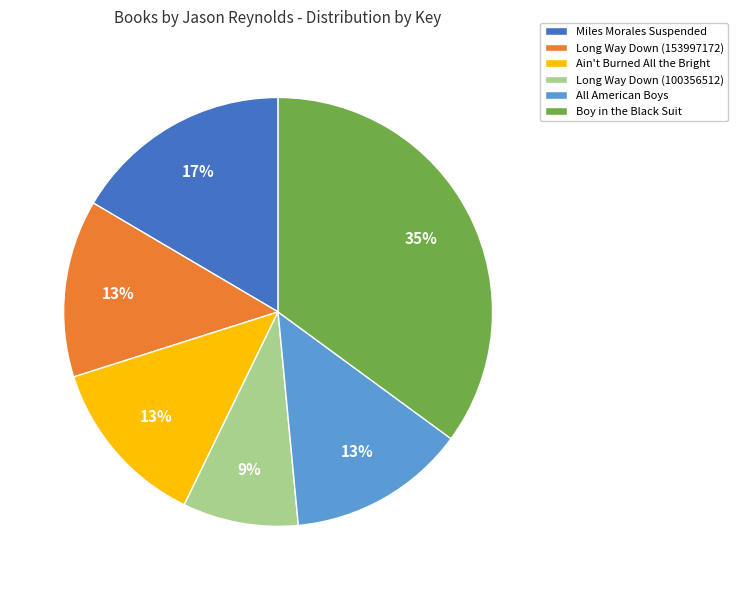

To the nearest percent, what percentage of the pie is Ain't Burned All the Bright?

13%